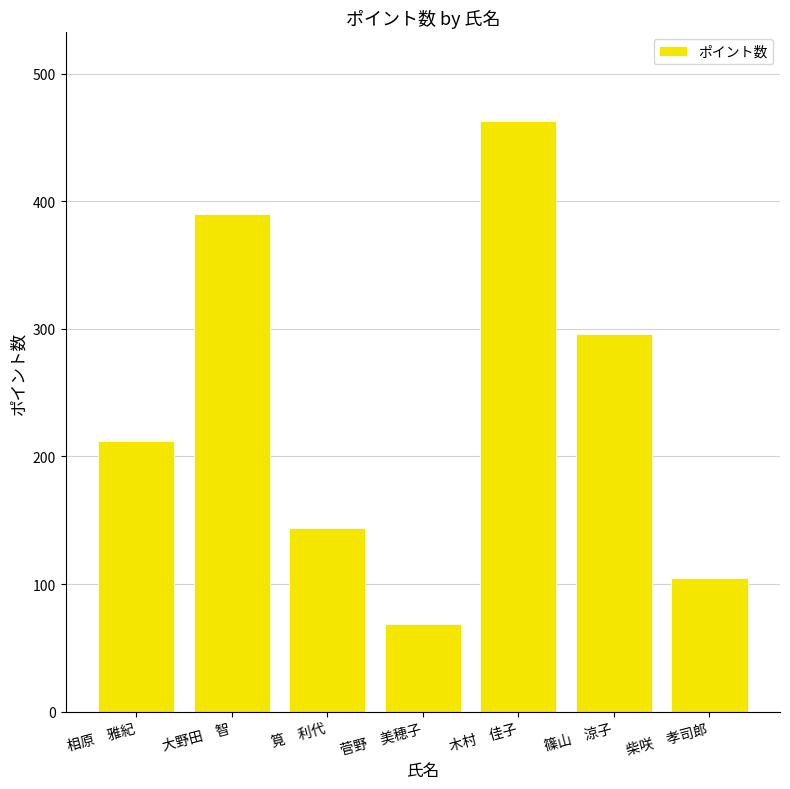

The value at 筧　利代 is 144. True or false?

True